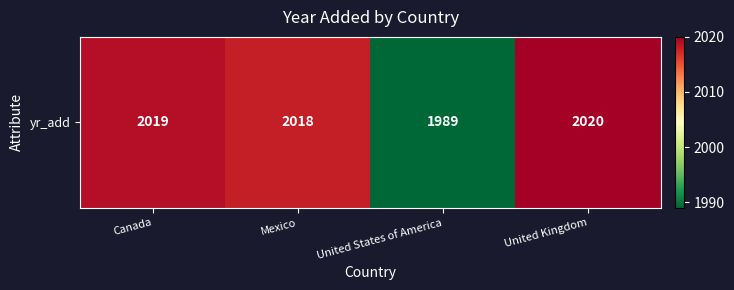

What is the ratio of the value at Mexico to the value at Canada?

1.0